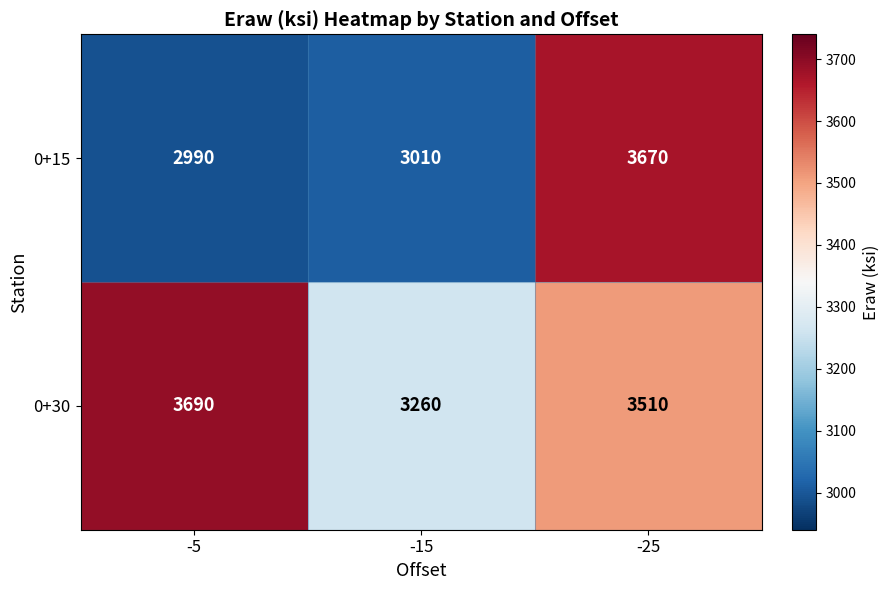

Which series has the largest range (max minus min)?

0+15